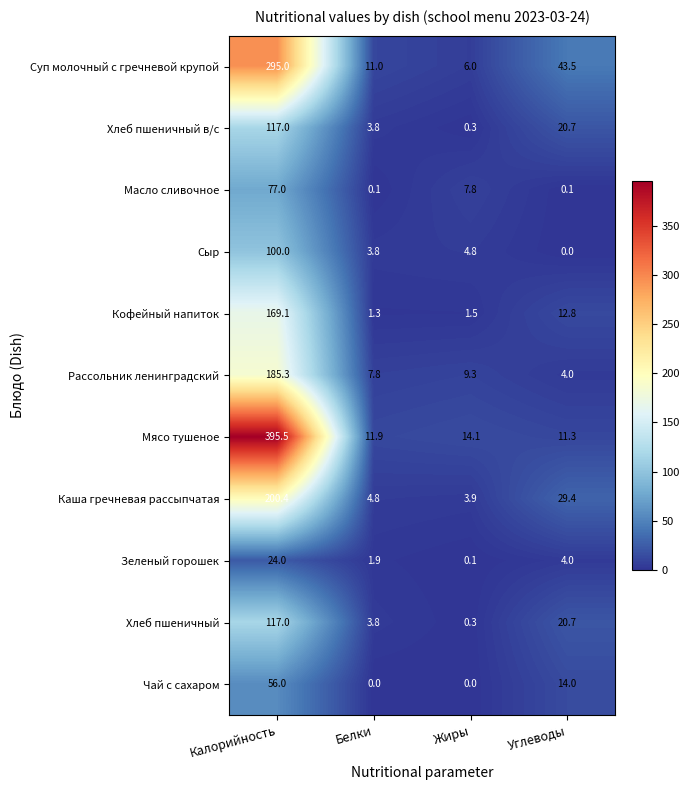

List the labels in order of Хлеб пшеничный в/с value, largest first.

Калорийность, Углеводы, Белки, Жиры